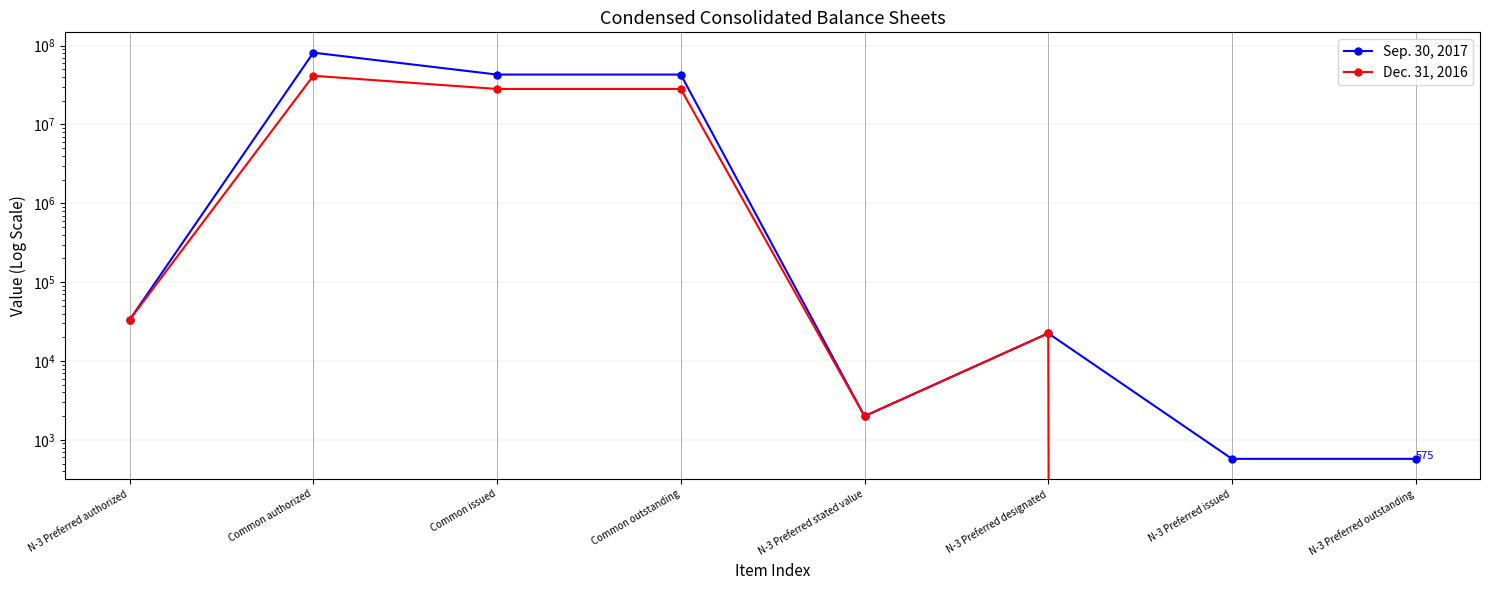

What is the difference between the second highest and minimum values in the Dec. 31, 2016 series?

28228602